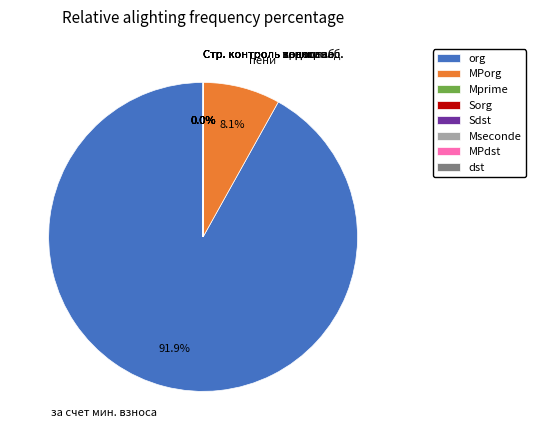

Does за счет мин. взноса account for over 50% of the chart?

Yes